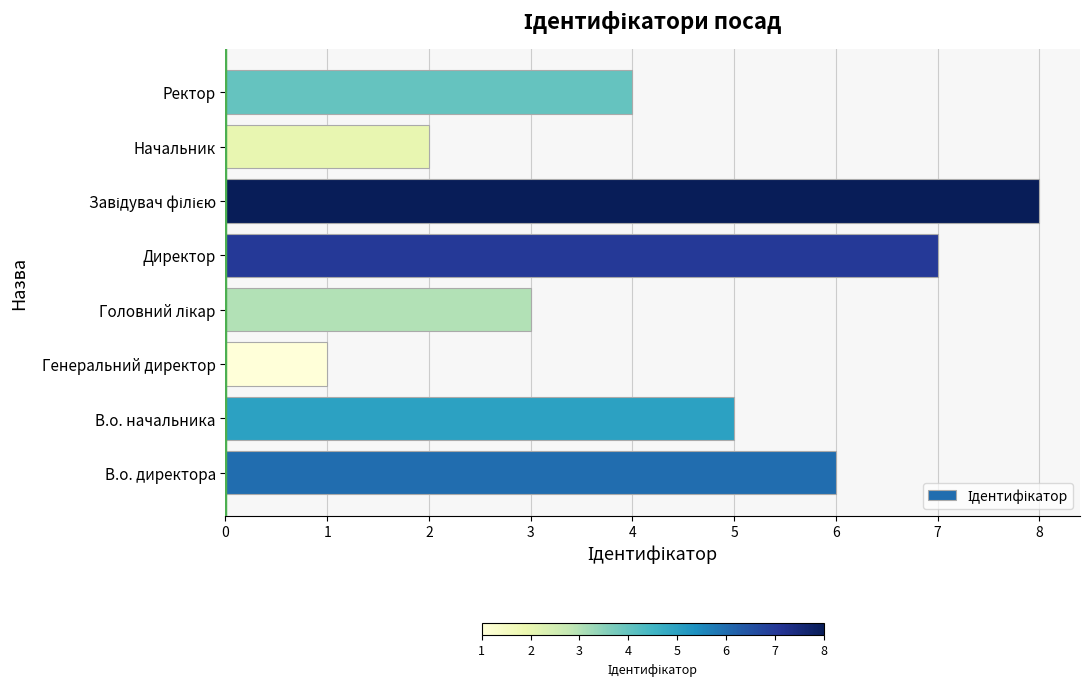

Is it true that the value at В.о. начальника is 3?

False